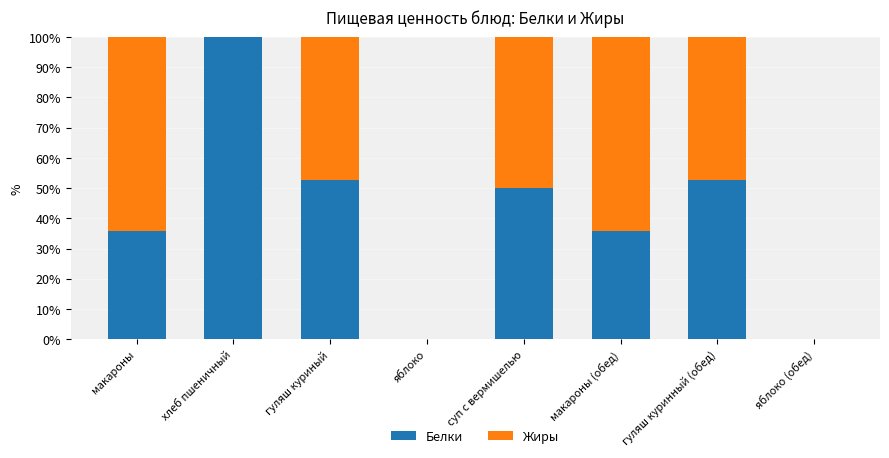

Reading left to right, what are the values for Белки?

макароны=35.7	хлеб пшеничный=100.0	гуляш куриный=52.6	яблоко=0.0	суп с вермишелью=50.0	макароны (обед)=35.7	гуляш куринный (обед)=52.6	яблоко (обед)=0.0